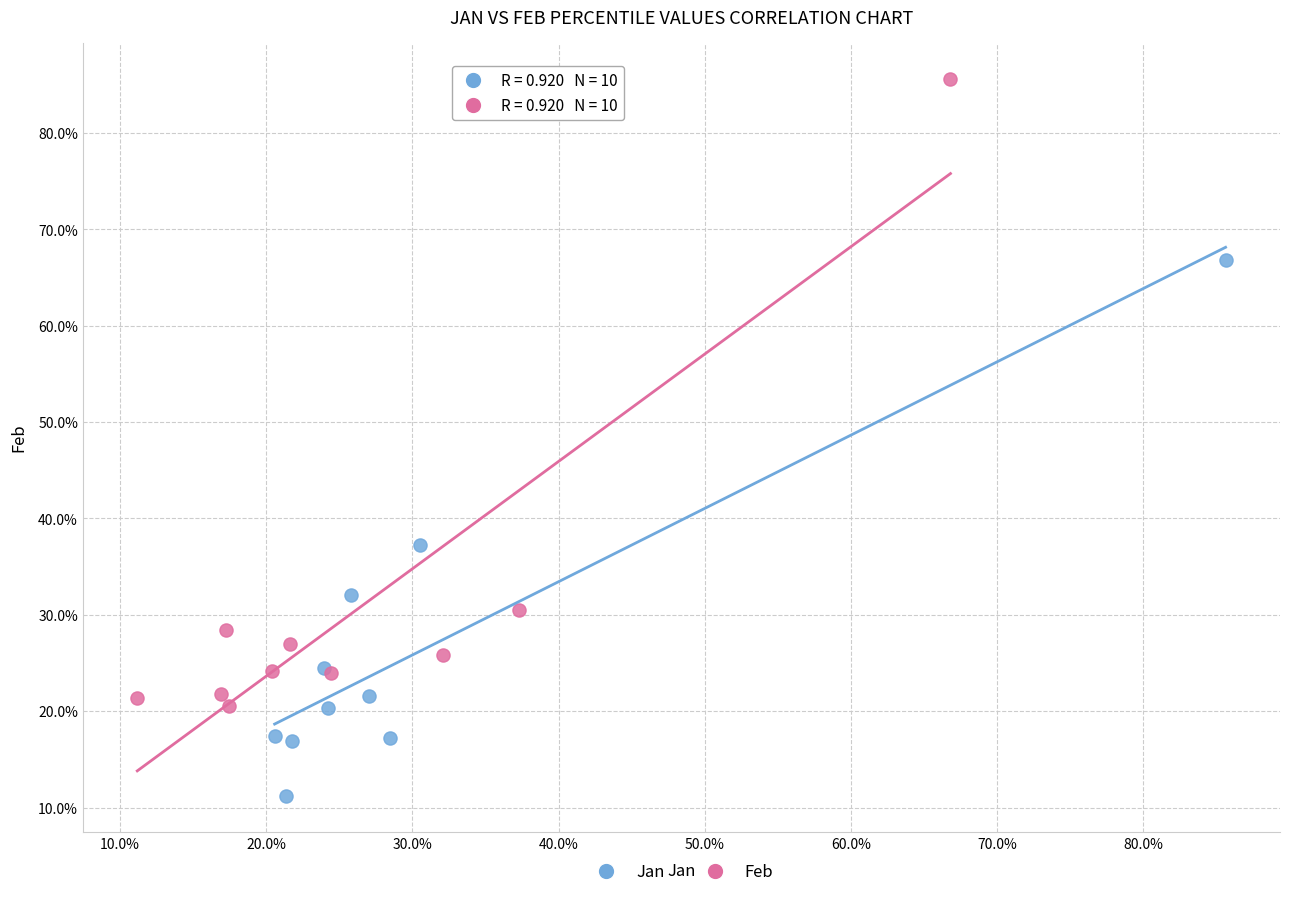

What are all the series names shown in the legend?

Jan, Feb